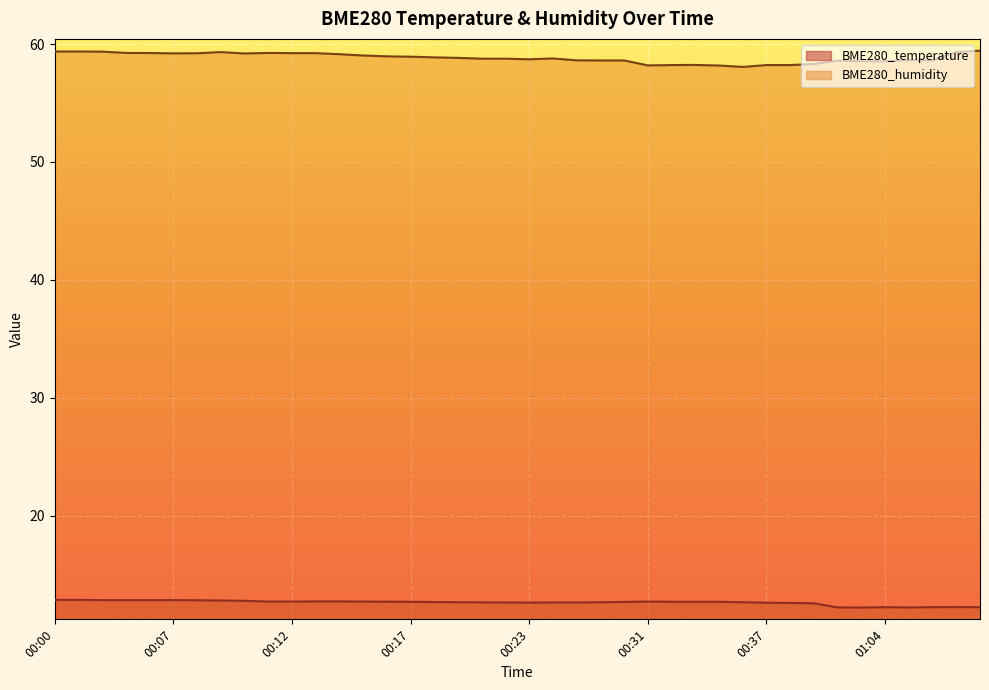

True or false: BME280_temperature and BME280_humidity cross at least once.

False